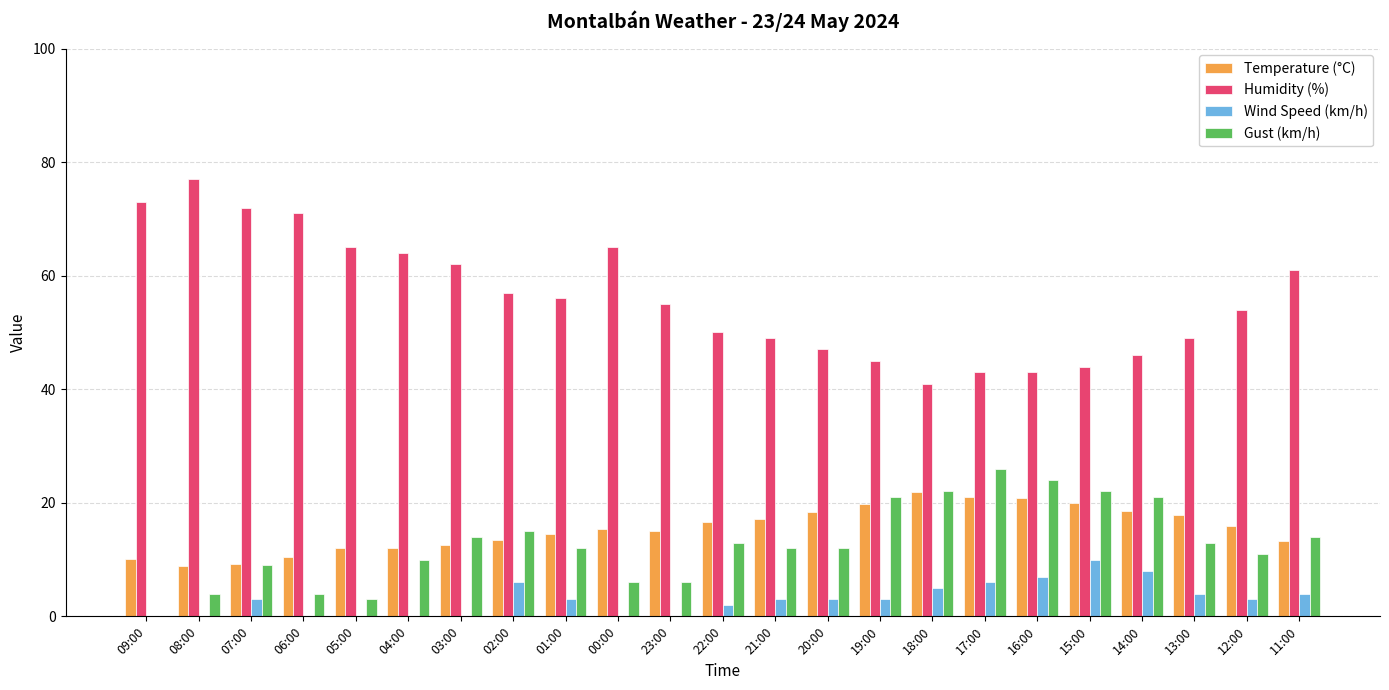

What is the sum of all Humidity (%) values?

1289.0